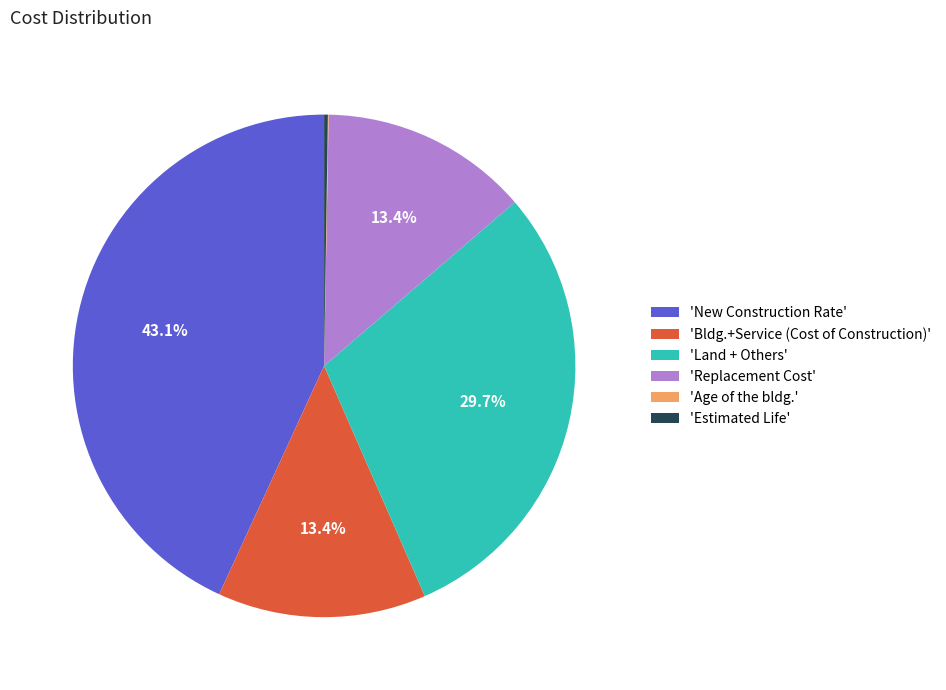

Is 'Replacement Cost' the majority of the pie?

No